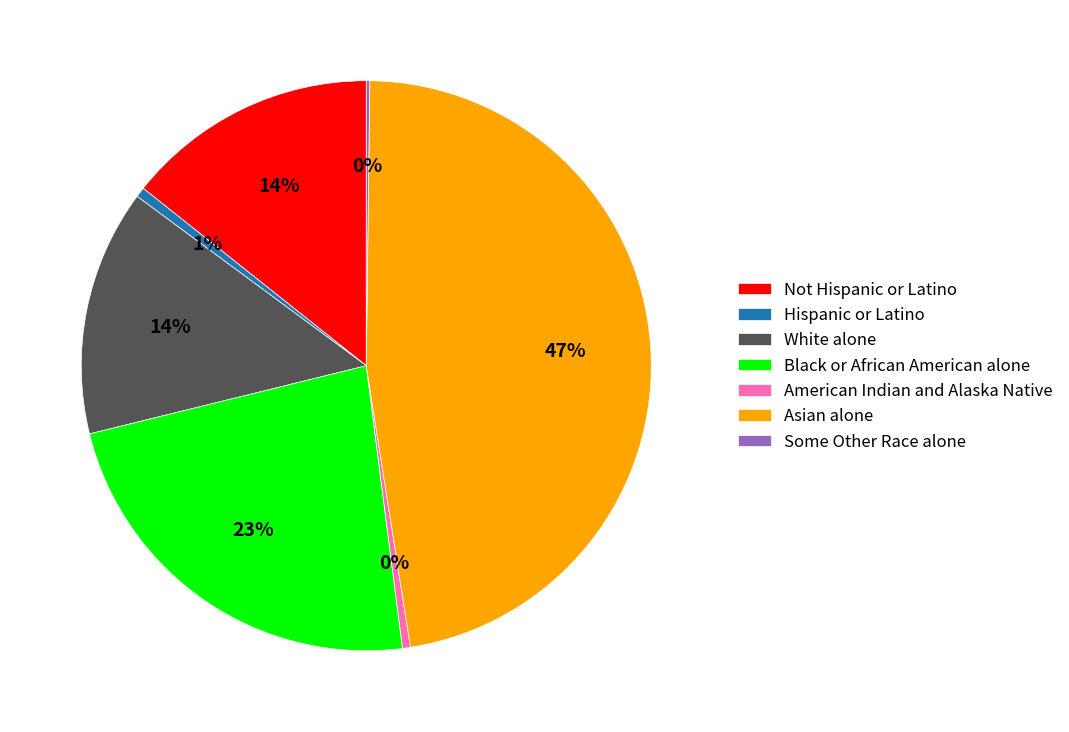

What is the largest slice in the pie chart?

Asian alone